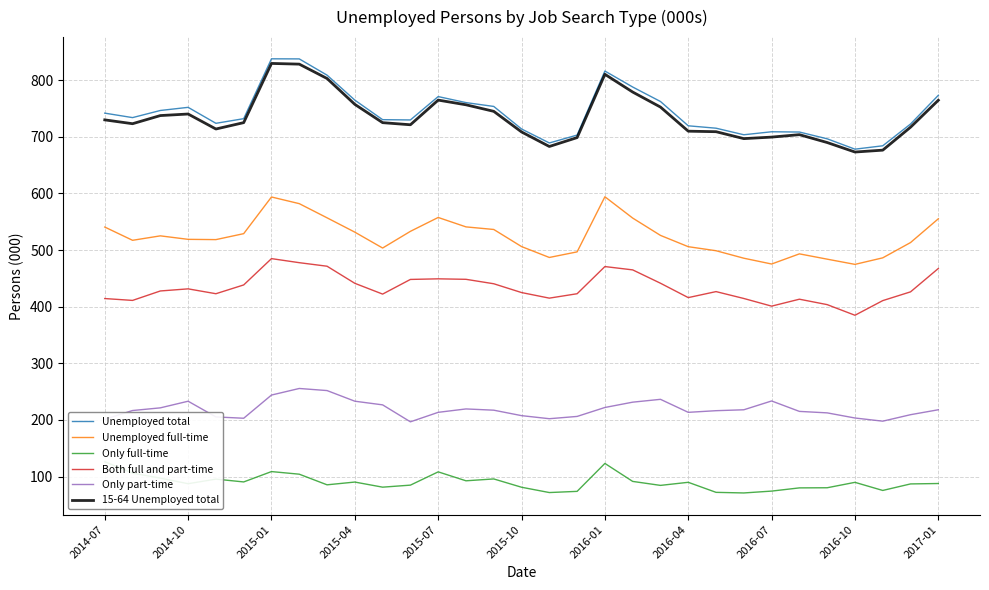

What is the approximate value of Only part-time at 20?

236.4